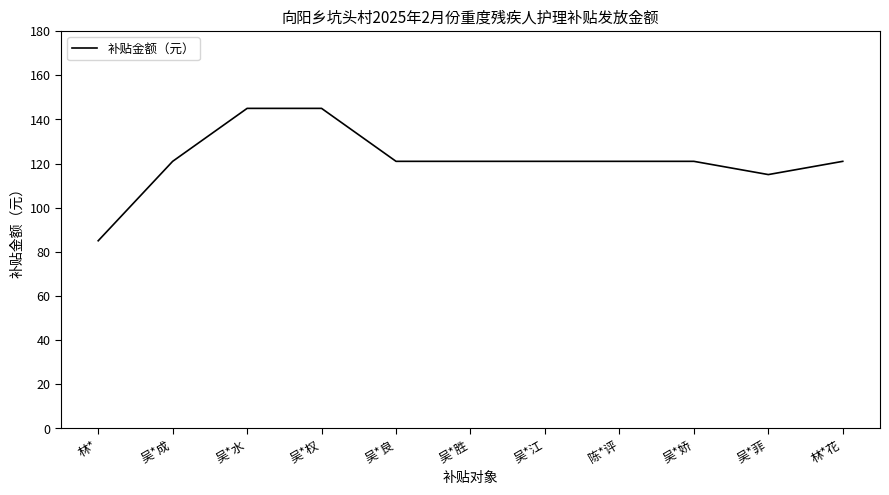

The chart shows a value of 121 at 吴*娇. True or false?

True